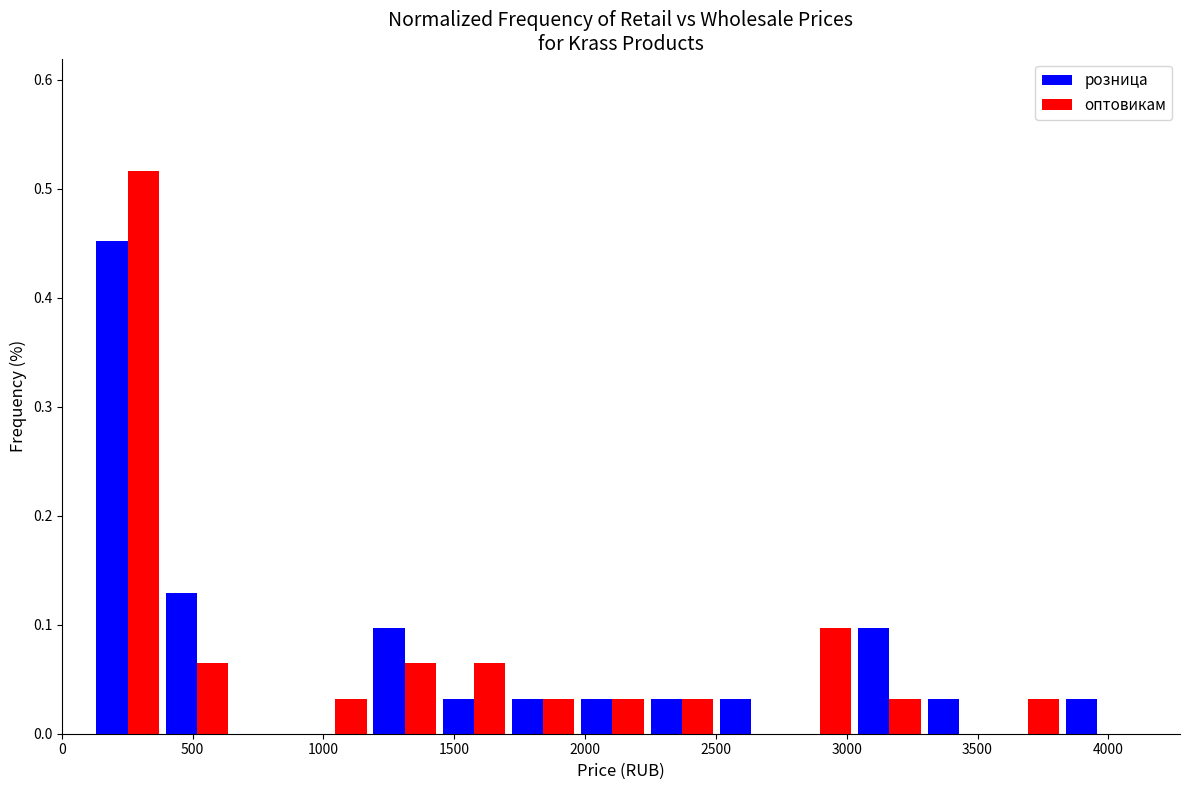

In the оптовикам series, which range on the x-axis has the tallest bar?

100 to 400